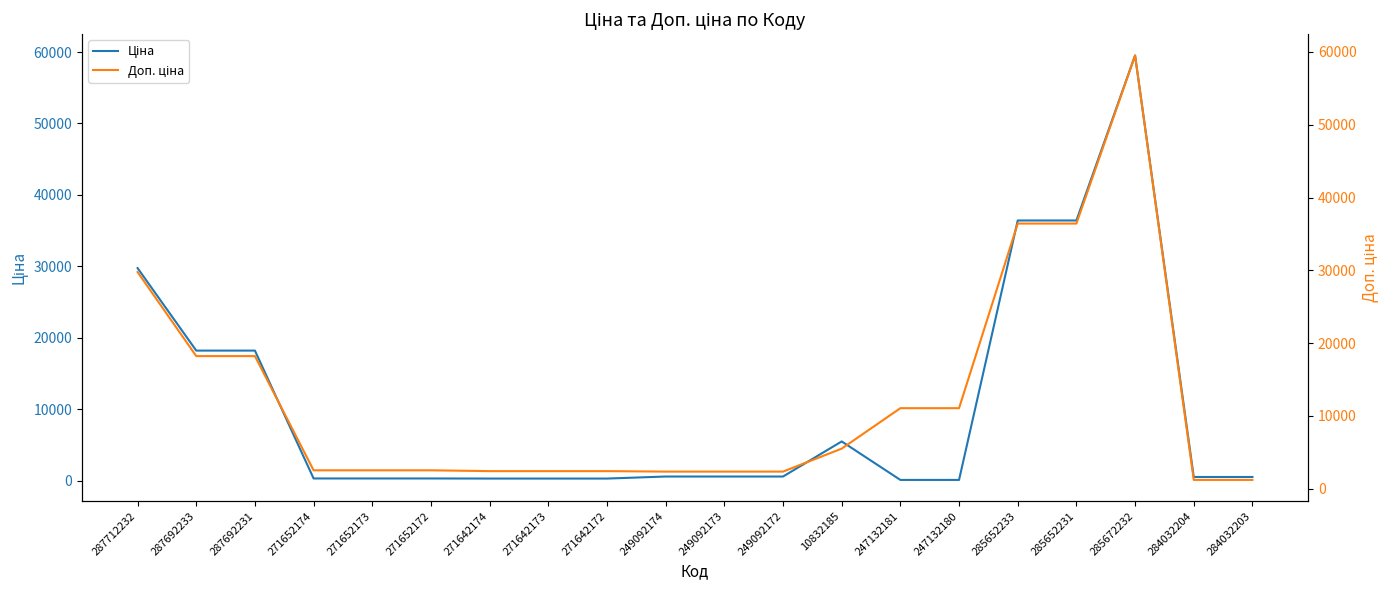

What is the highest value of the Доп. ціна series?

59523.0